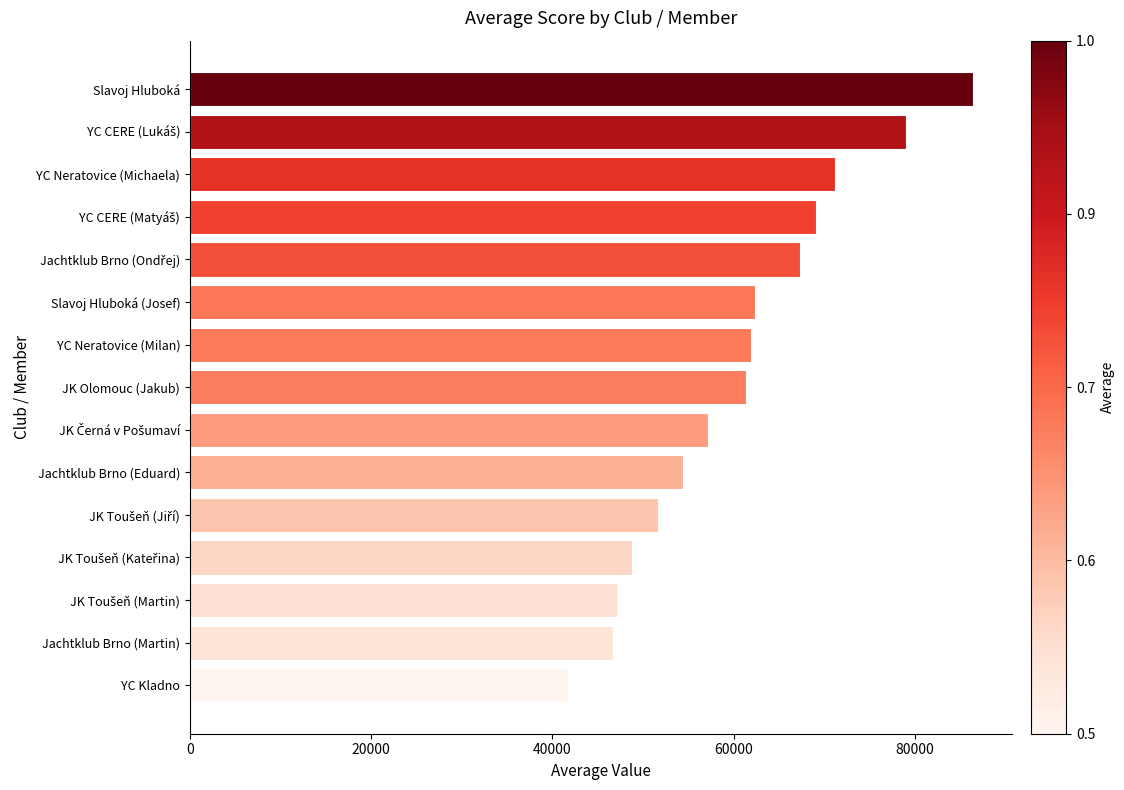

The chart shows a value of 61926 at YC Neratovice (Milan). True or false?

True